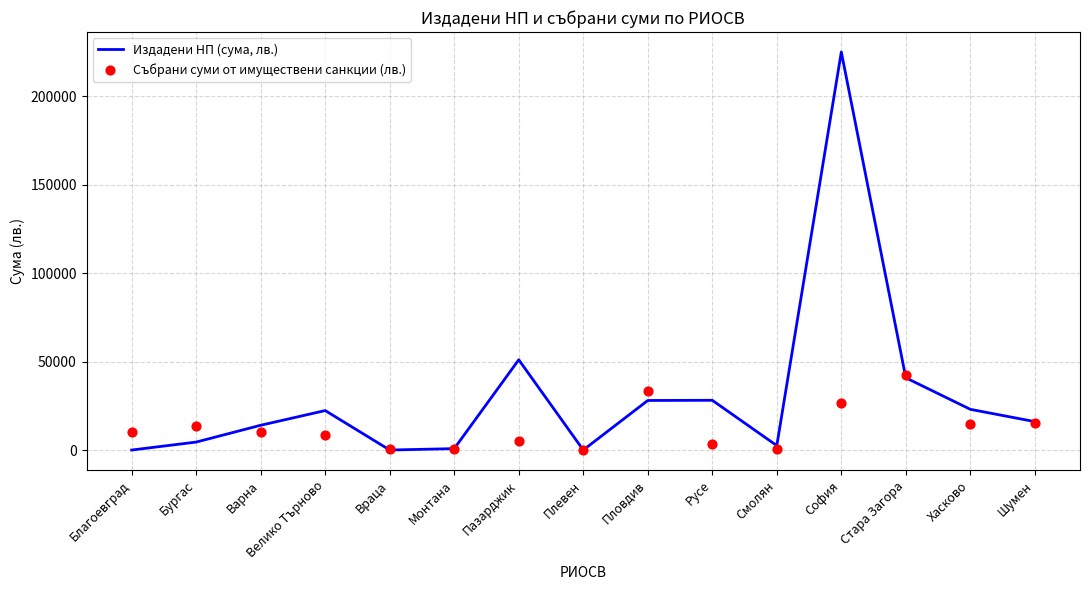

Which series has the largest total across all categories?

Издадени НП (сума, лв.)